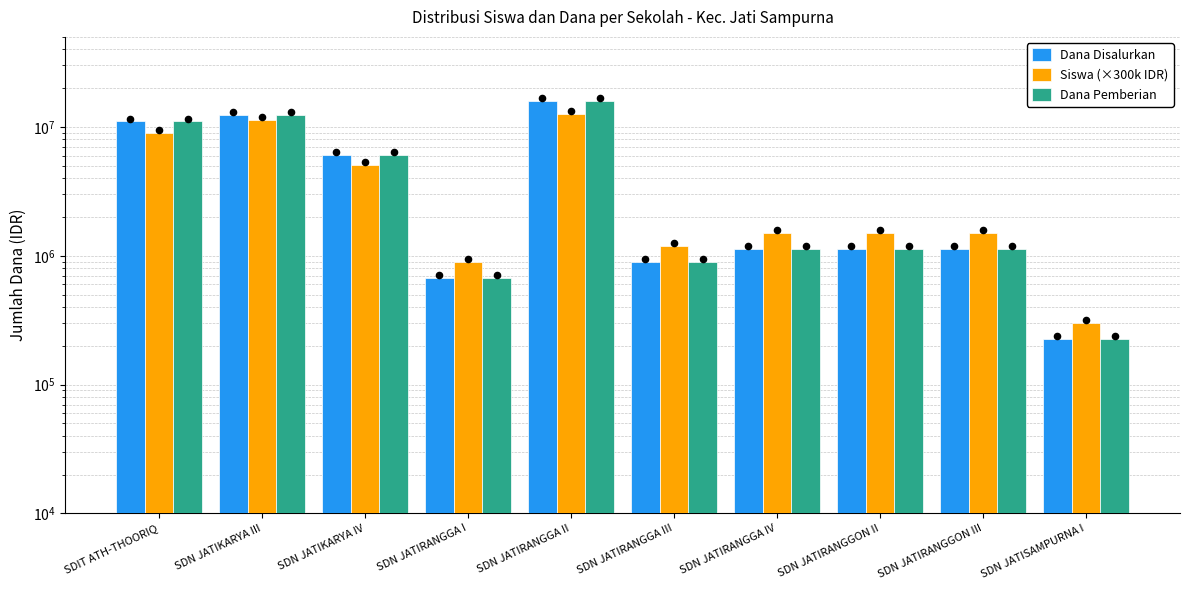

Which series reaches the maximum Y coordinate?

Dana Disalurkan